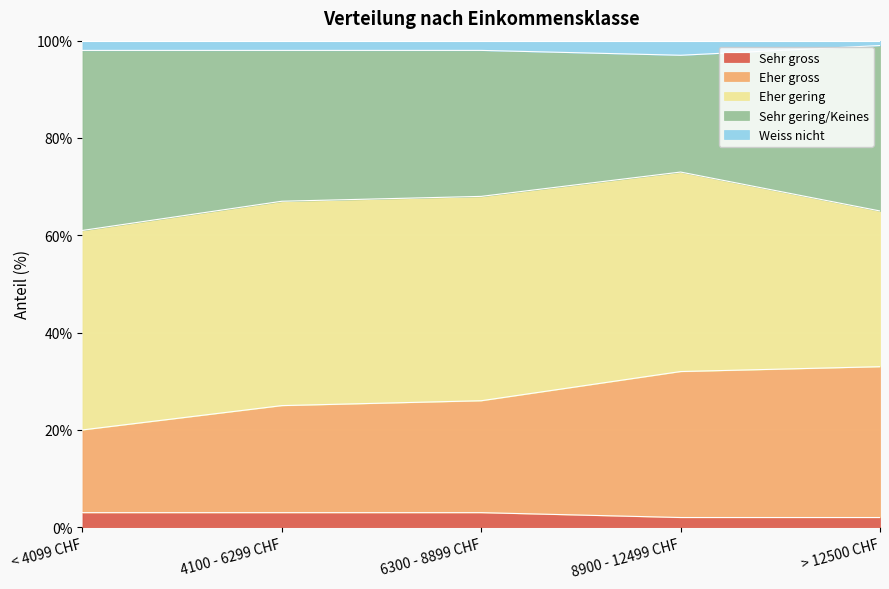

What is the label of the 3rd point from the right?

6300 - 8899 CHF